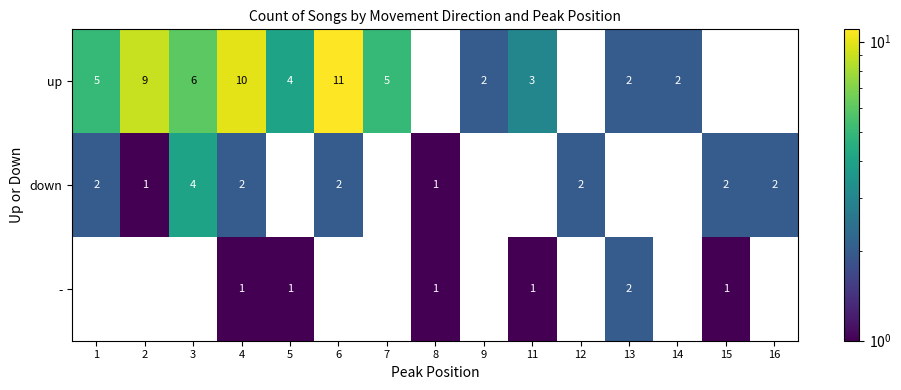

Is it true that up equals 10 at 4?

True